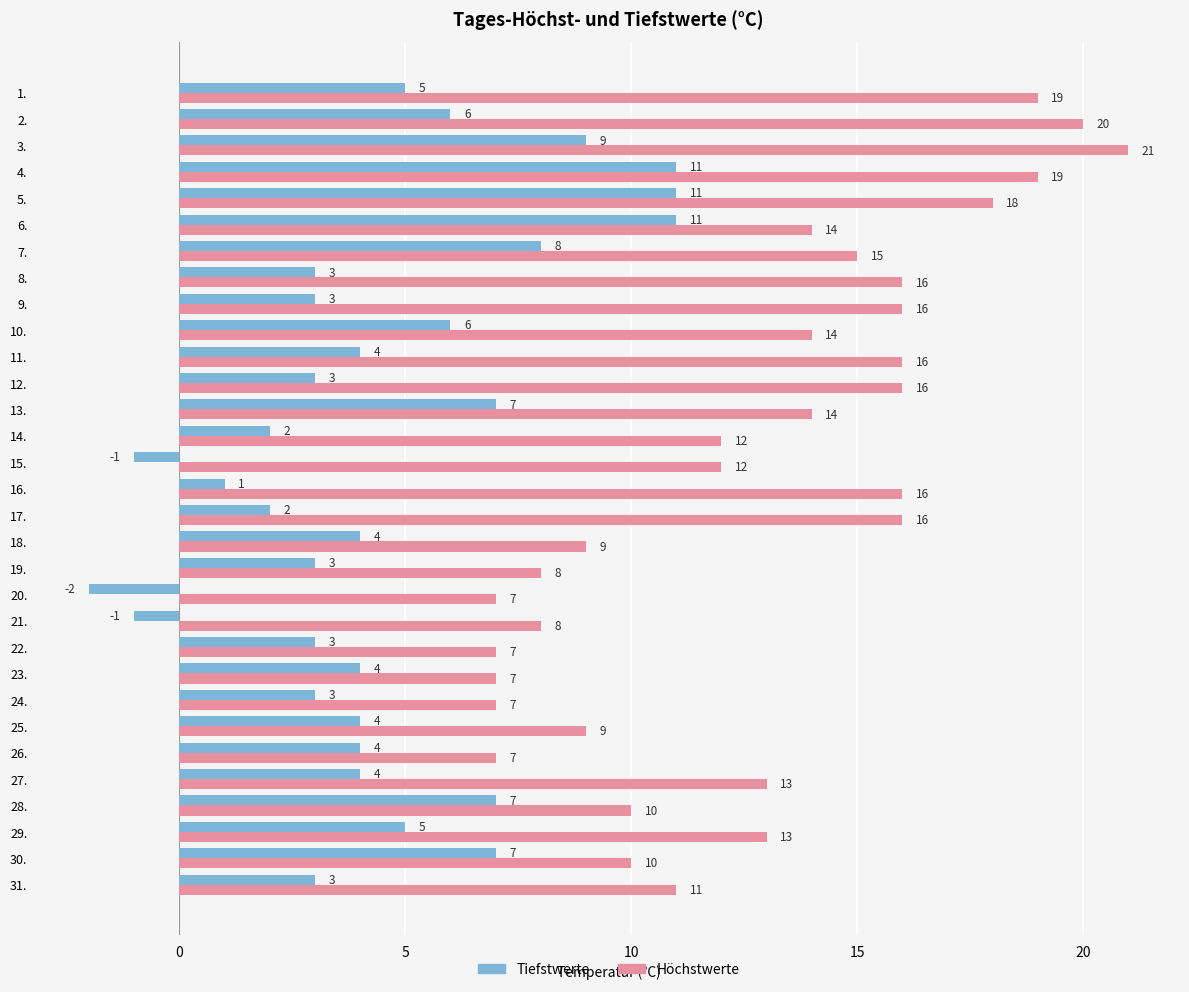

How many values in Tiefstwerte are below zero?

3